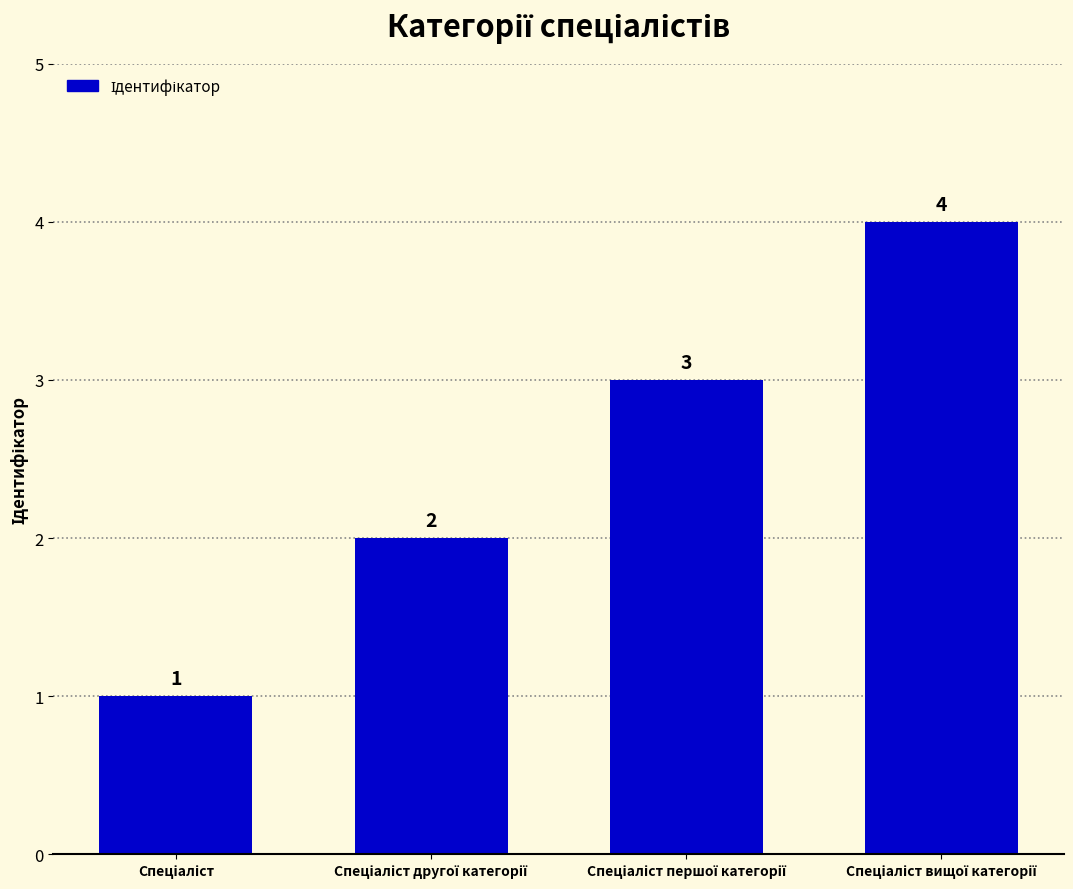

What is the difference between the second highest and second lowest values?

1